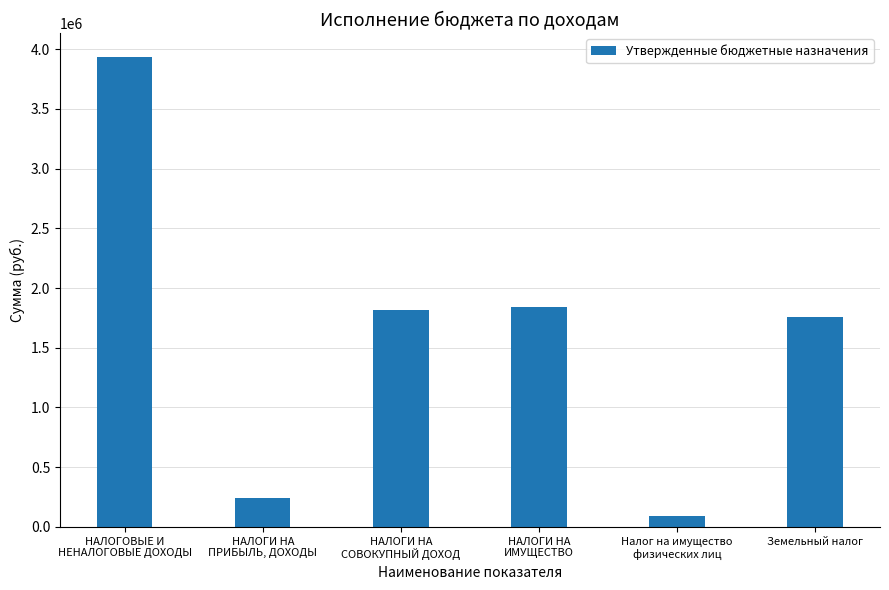

Approximately how many times larger is the value at НАЛОГИ НА
ПРИБЫЛЬ, ДОХОДЫ compared to НАЛОГИ НА
ИМУЩЕСТВО?

0.1